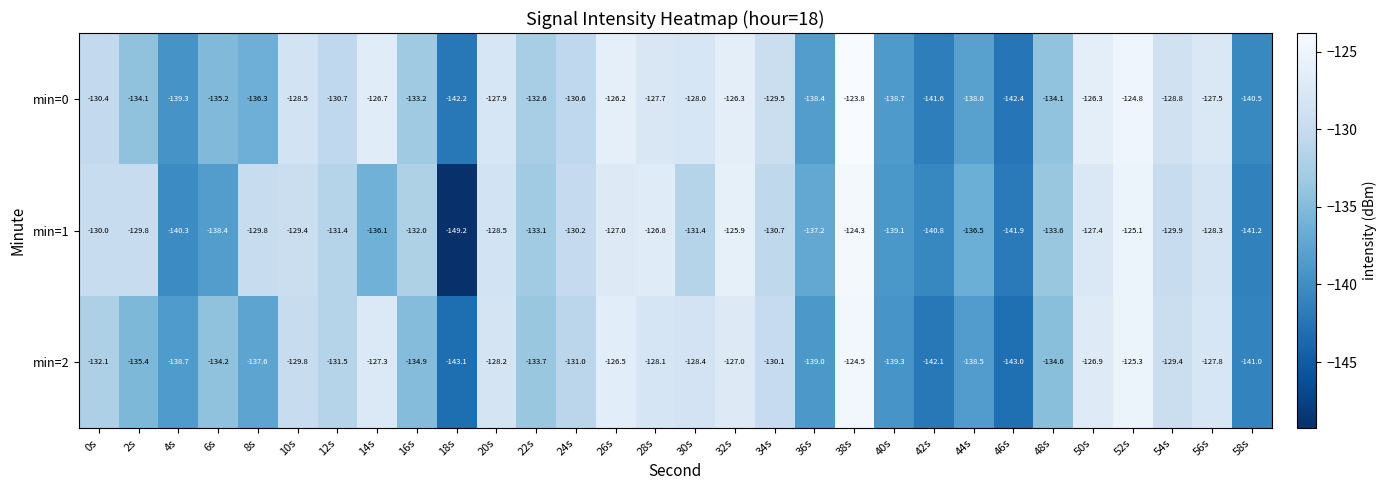

At which label is min=1 closest to -136?

14s